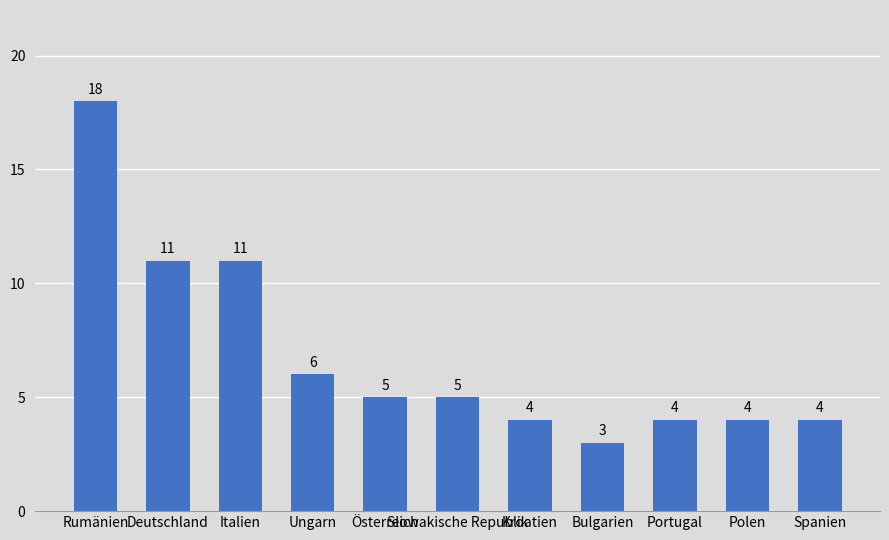

What is the label of the 11th bar from the left?

Spanien